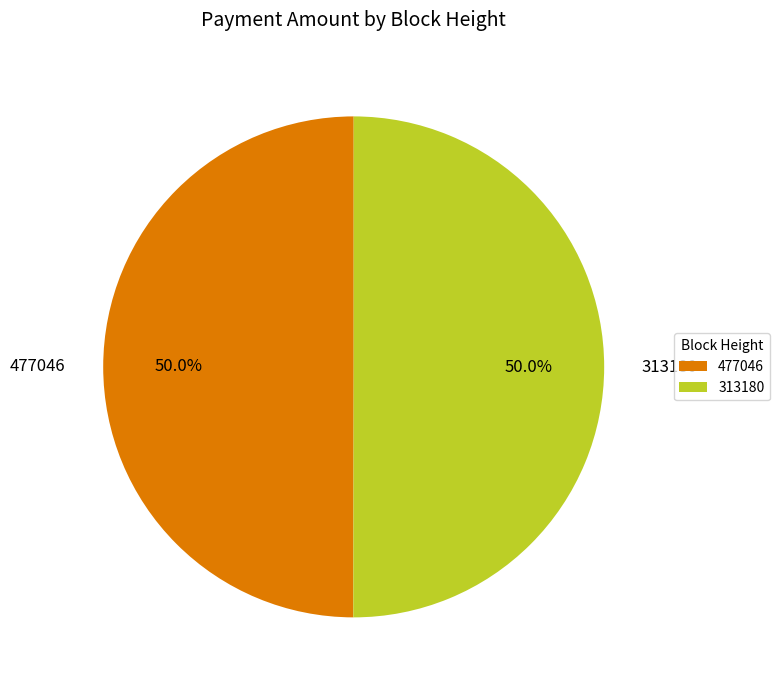

Approximately how many times larger is the value at 313180 compared to 477046?

1.0